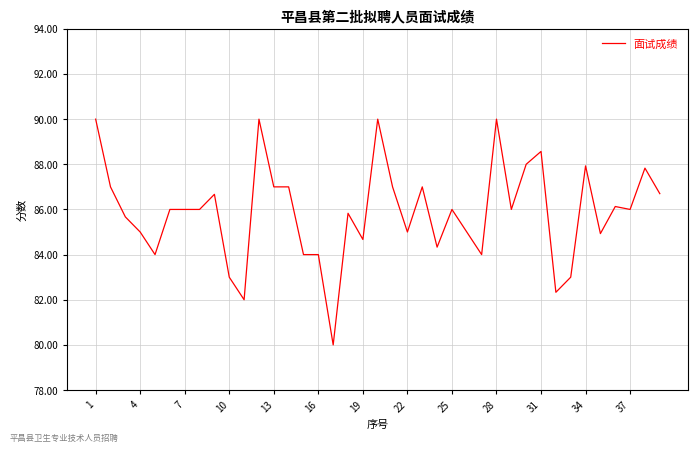

Does the chart display data point markers on the line(s)?

No